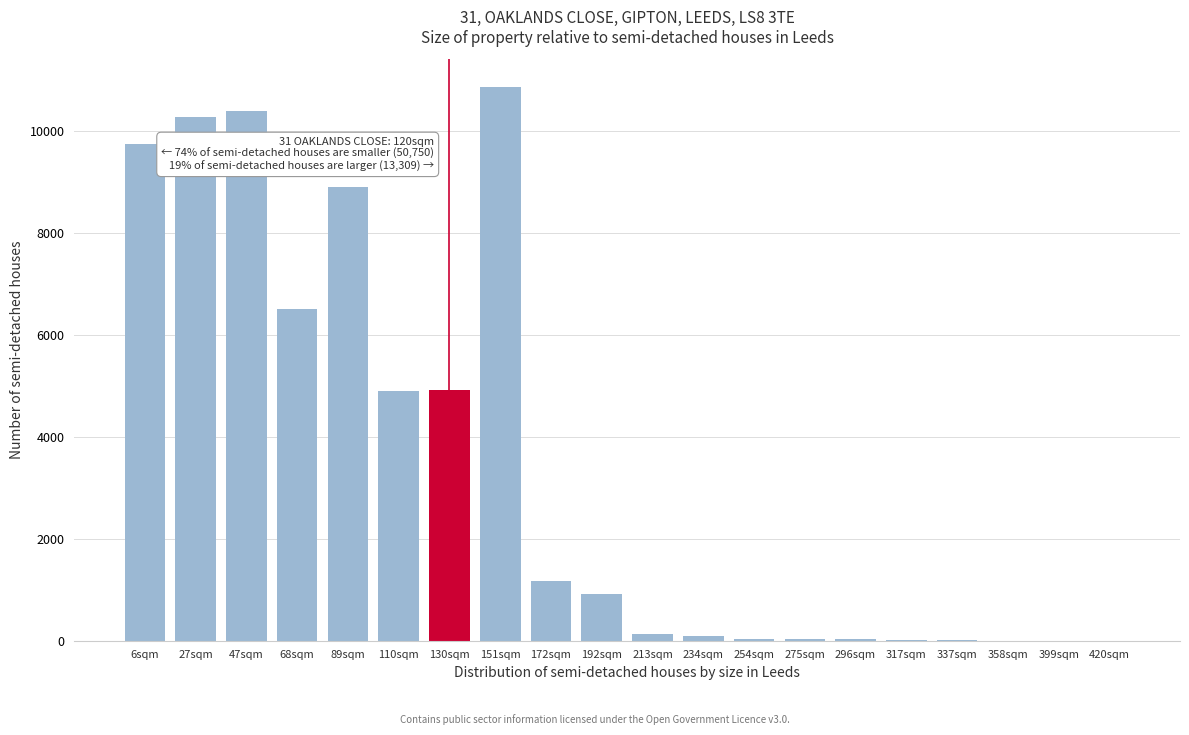

Is it true that the value at 47sqm is 17337?

False